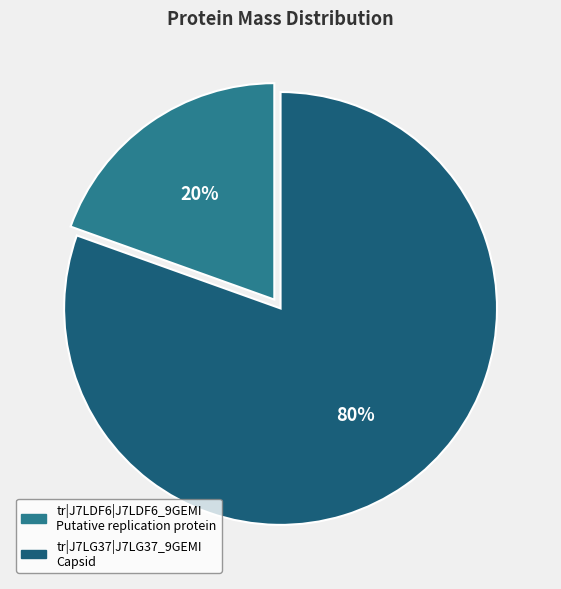

Rank the categories by value from lowest to highest.

tr|J7LDF6|J7LDF6_9GEMI, tr|J7LG37|J7LG37_9GEMI